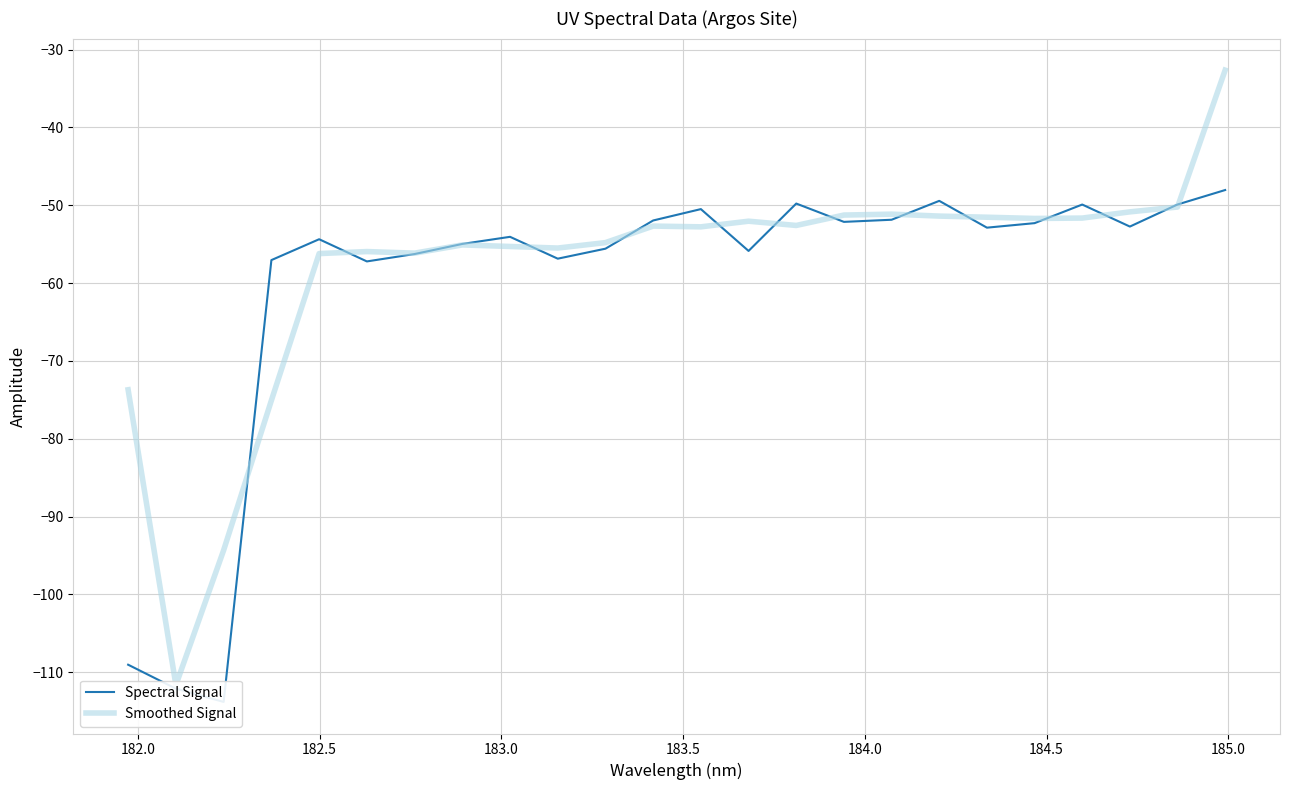

After their last crossing, which series has the higher values: Spectral Signal or Smoothed Signal?

Smoothed Signal